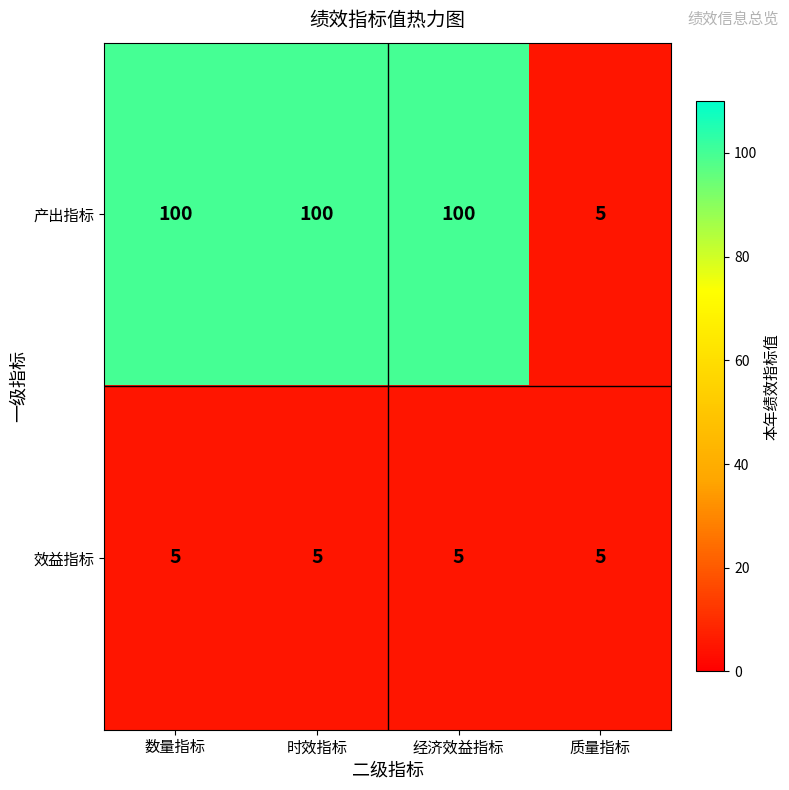

What is the total value across all series at 数量指标?

105